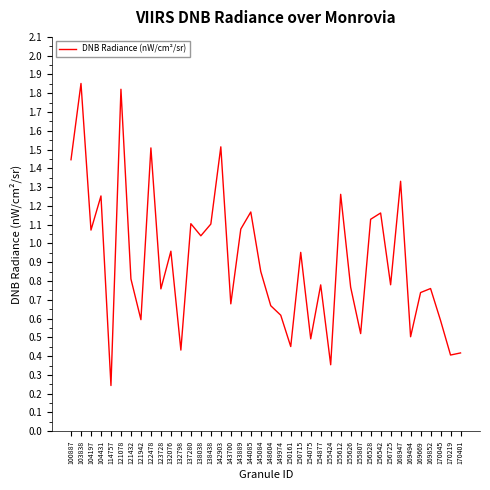

At which category does the chart reach its minimum across all series?

114757